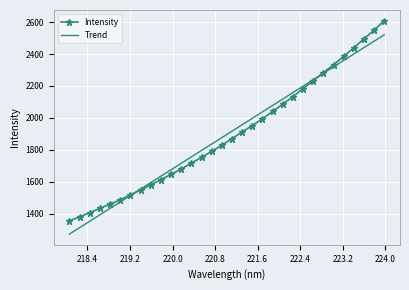

What is the minimum value shown in the chart?

1272.6